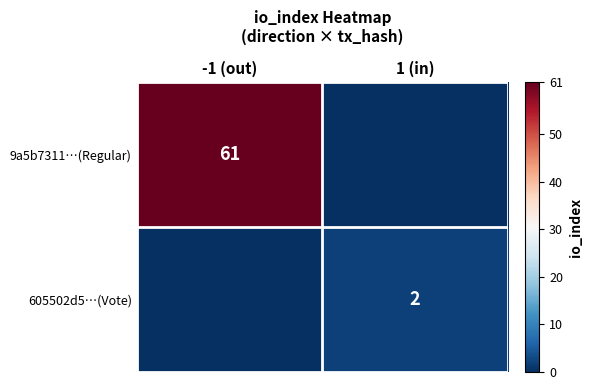

True or false: 9a5b7311…(Regular) has a value of 98 at -1 (out).

False